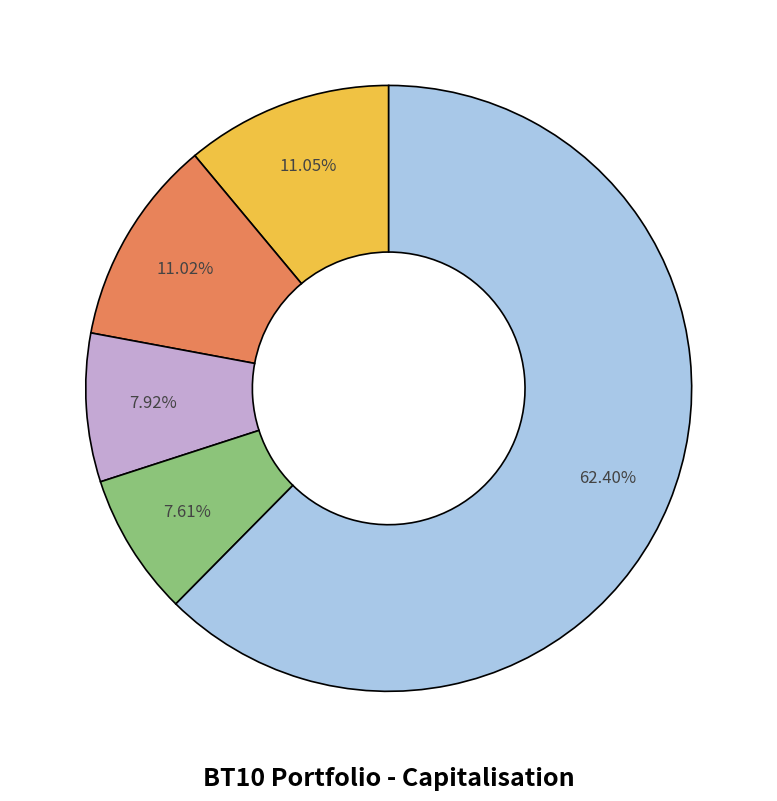

Does any single category account for the majority?

Yes